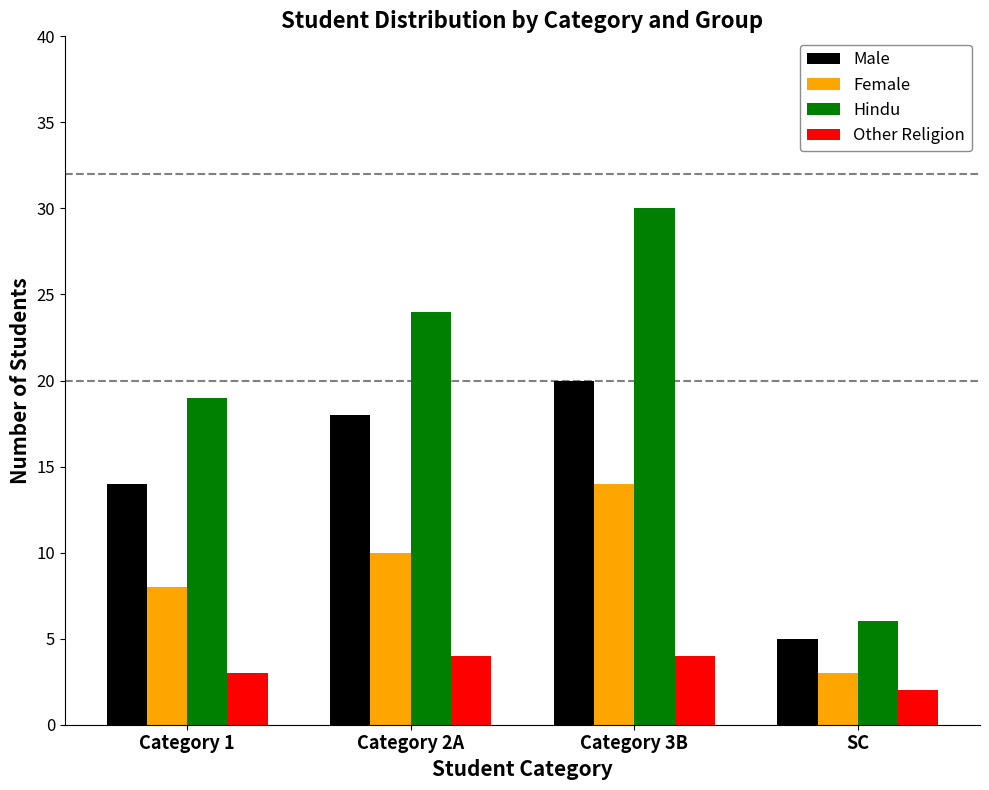

Reading left to right, list all the values displayed in this chart.

Male: Category 1=14	Category 2A=18	Category 3B=20	SC=5
Female: Category 1=8	Category 2A=10	Category 3B=14	SC=3
Hindu: Category 1=19	Category 2A=24	Category 3B=30	SC=6
Other Religion: Category 1=3	Category 2A=4	Category 3B=4	SC=2